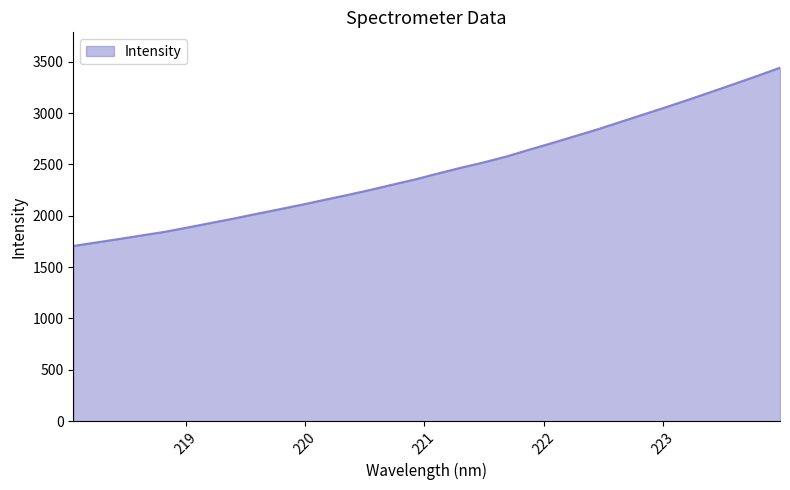

What is the greatest value displayed?

3442.6